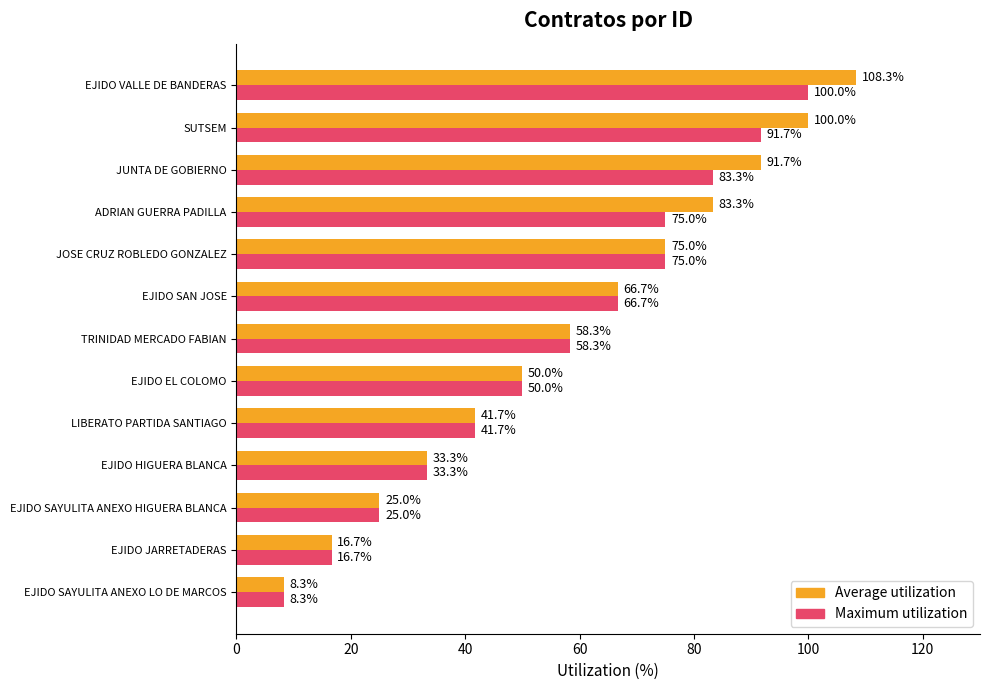

What are all the series names shown in the legend?

Average utilization, Maximum utilization